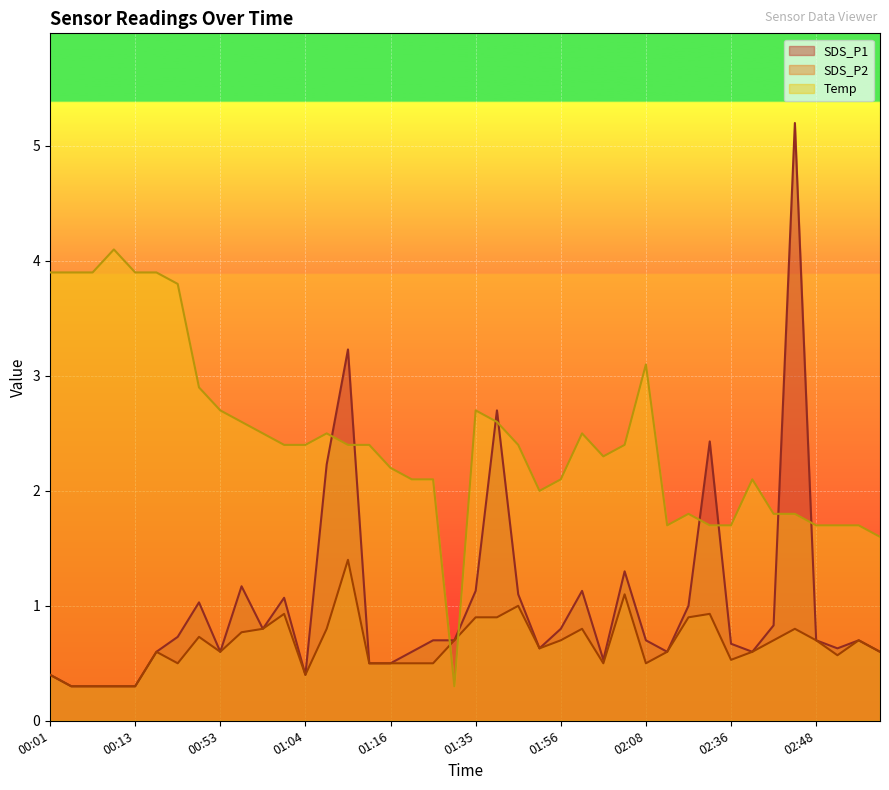

What is the difference between the maximum and minimum values in the Temp series?

3.8